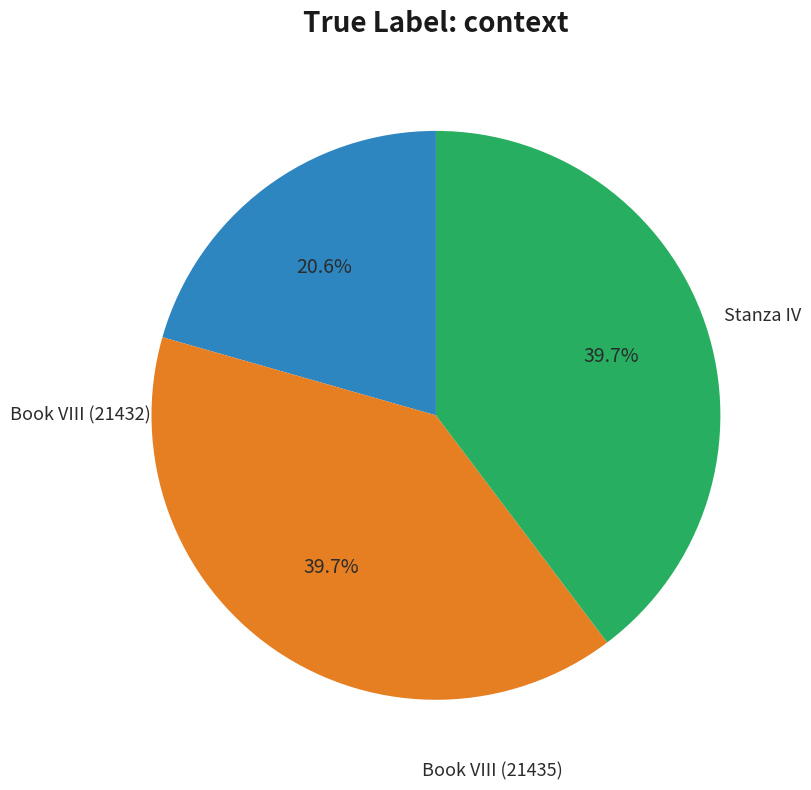

Does any single category account for the majority?

No